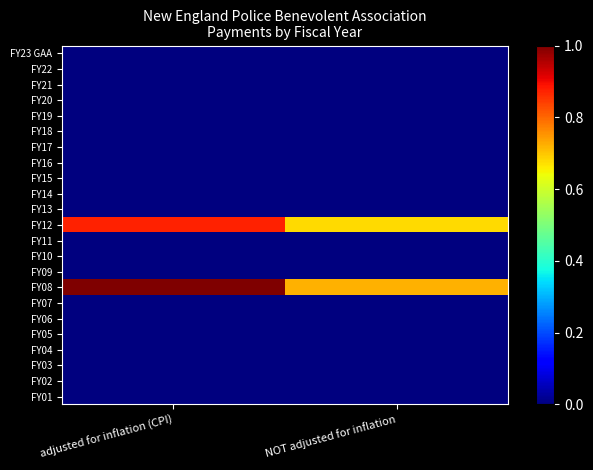

Which has a higher value, NOT adjusted for inflation or adjusted for inflation (CPI)?

NOT adjusted for inflation